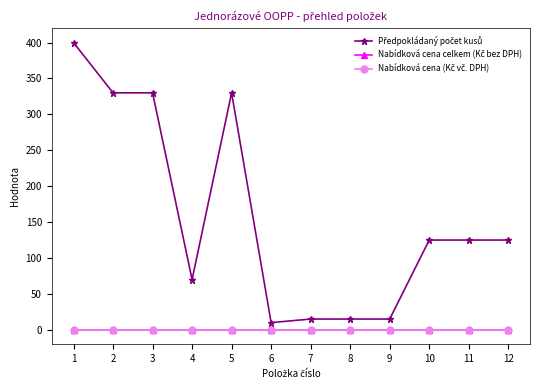

True or false: Předpokládaný počet kusů and Nabídková cena (Kč vč. DPH) cross at least once.

False